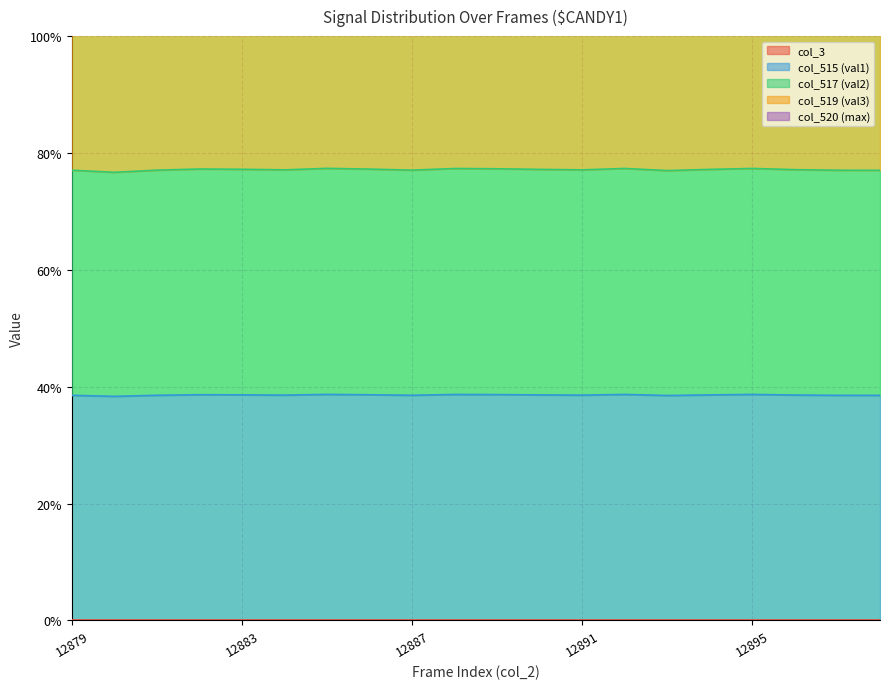

True or false: col_519 (val3) and col_515 (val1) cross at least once.

False